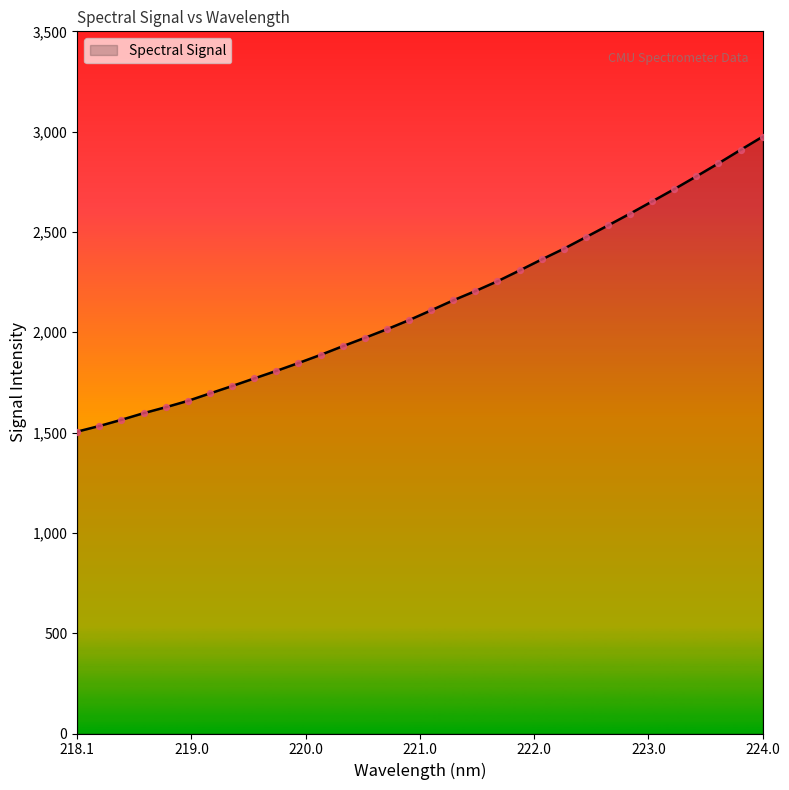

What is the greatest value displayed?

2974.8